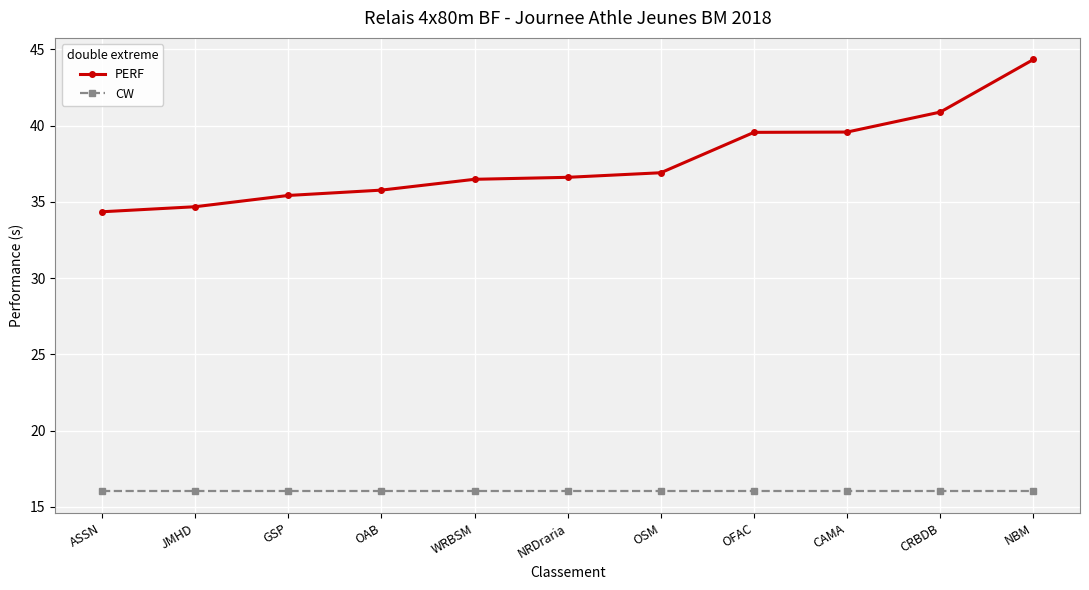

How many lines are shown in the chart?

2